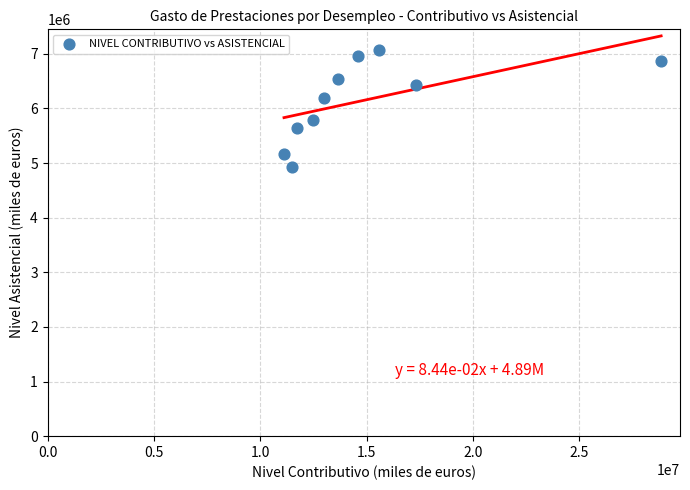

What is the range of Y values (max minus min)?

2145190.8